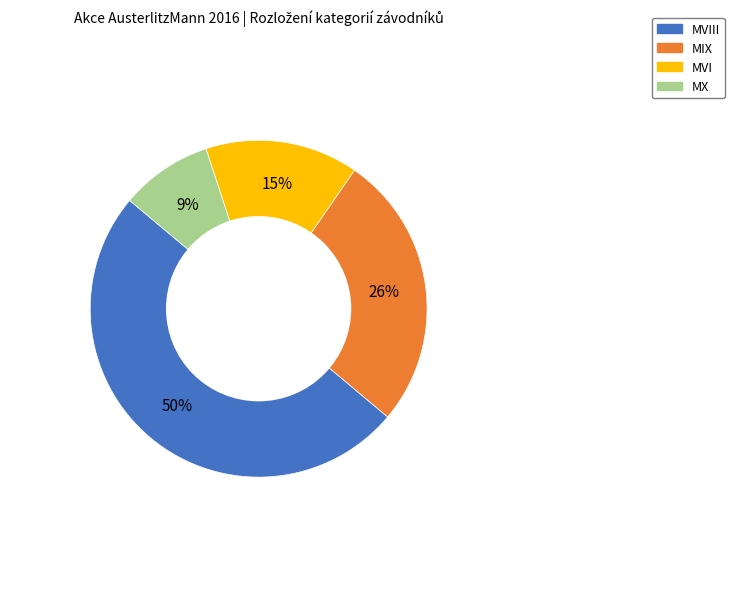

To the nearest percent, what is the average slice percentage?

25%